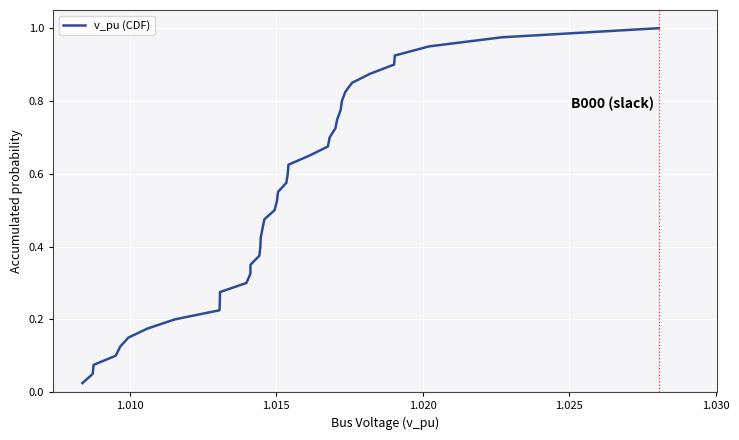

Does the chart have visible grid lines?

Yes